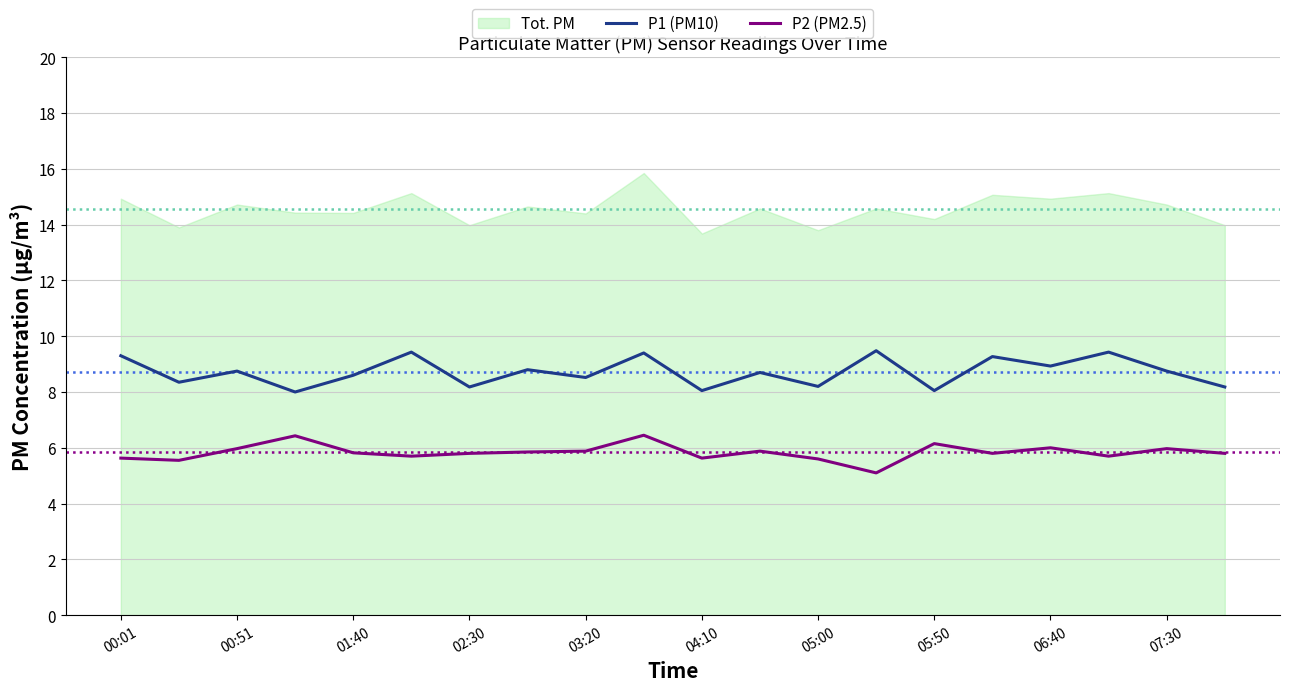

What is the minimum value for P2 (PM2.5)?

5.1